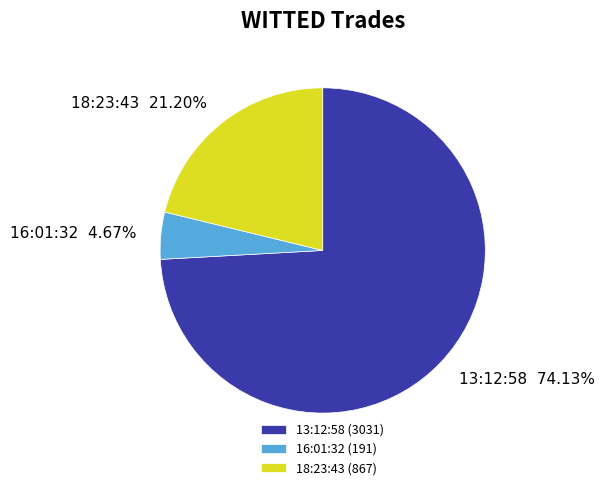

Is the sum of 18:23:43 and 16:01:32 greater than half?

No